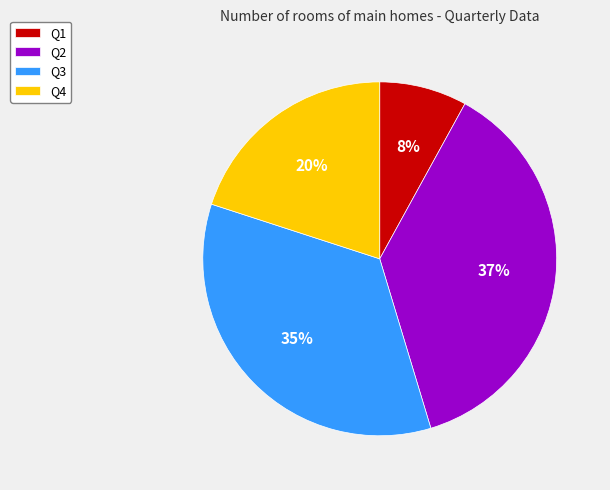

Rank the categories by value from highest to lowest.

Q2, Q3, Q4, Q1